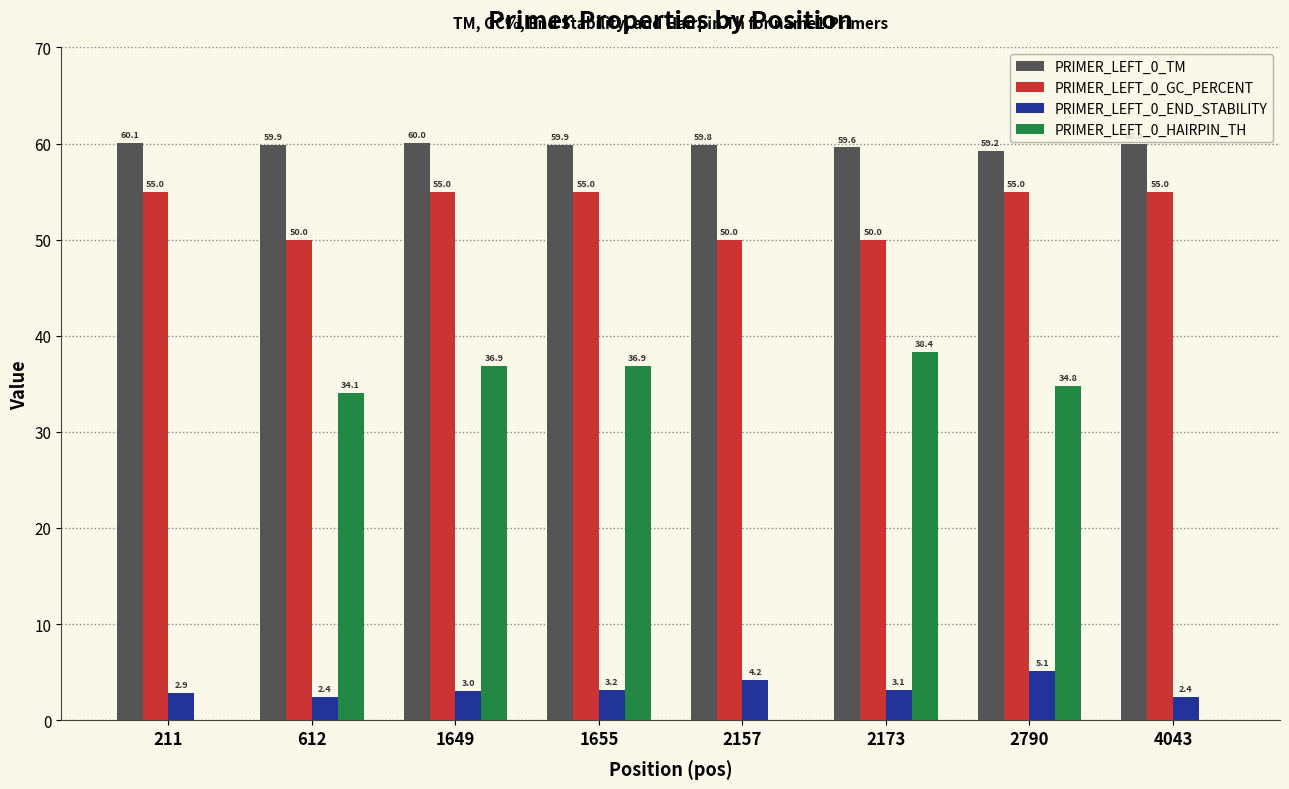

At which category is the sum across all series the highest?

1655